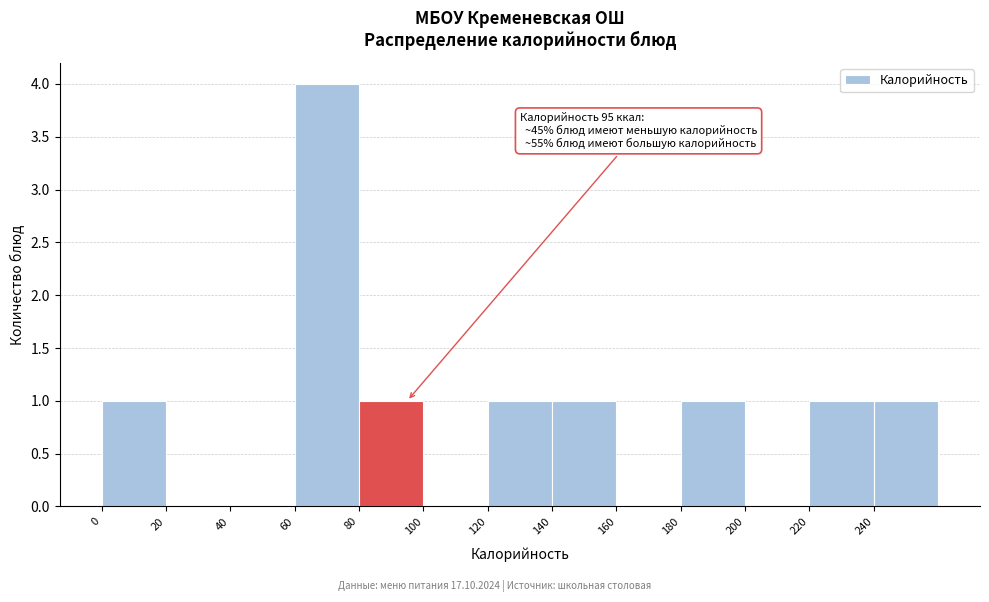

Which range on the x-axis has the tallest bar?

60 to 80